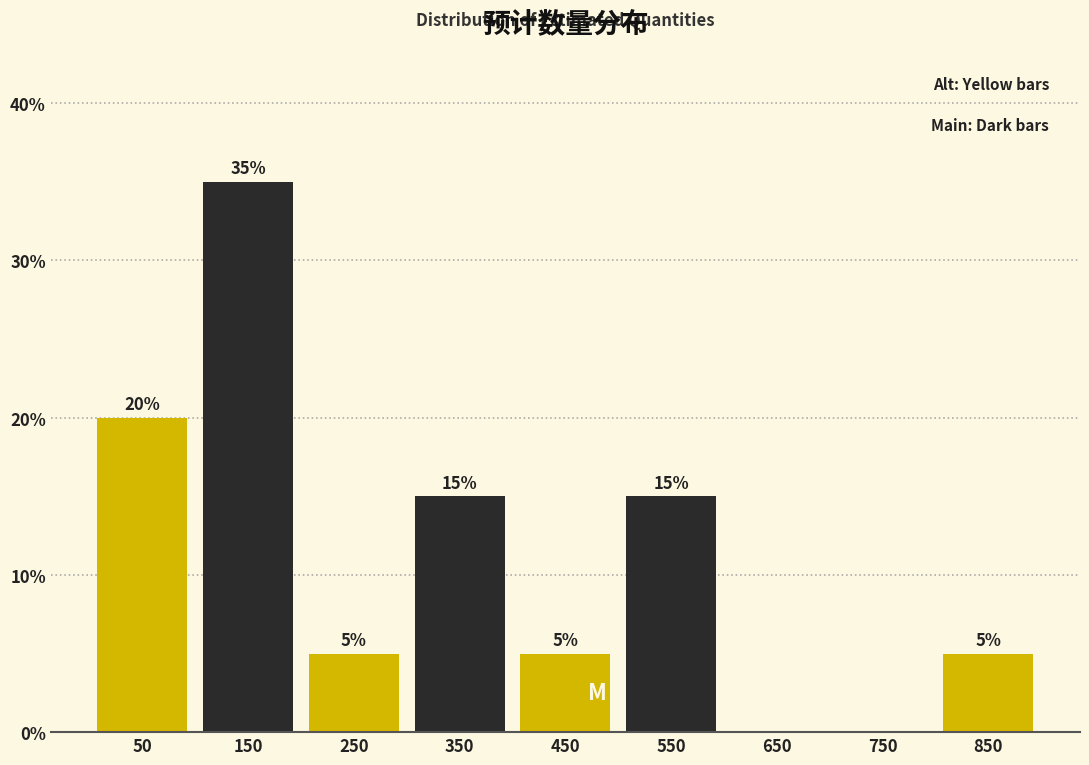

Over which range of the x-axis is the bar tallest?

100 to 200